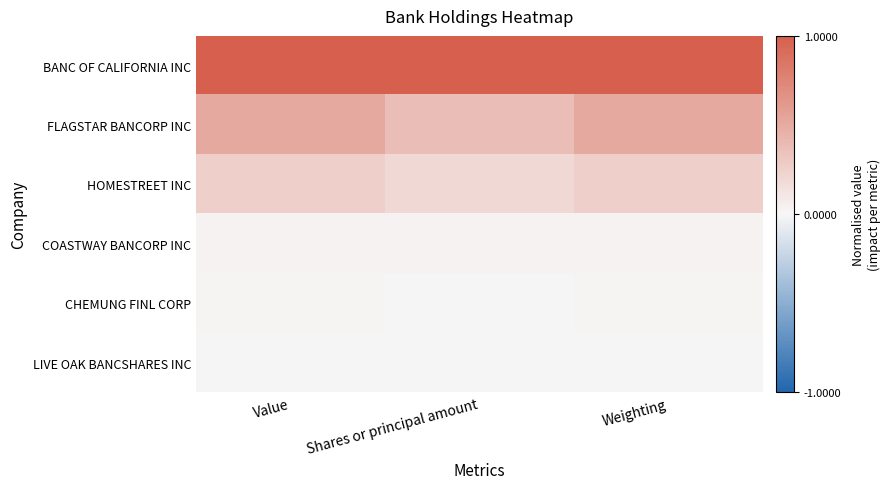

Reading left to right, what are all the values shown in this chart?

BANC OF CALIFORNIA INC: Value=1.0	Shares or principal amount=1.0	Weighting=1.0
FLAGSTAR BANCORP INC: Value=0.5	Shares or principal amount=0.4	Weighting=0.5
HOMESTREET INC: Value=0.3	Shares or principal amount=0.2	Weighting=0.3
COASTWAY BANCORP INC: Value=0.0	Shares or principal amount=0.0	Weighting=0.0
CHEMUNG FINL CORP: Value=0.0	Shares or principal amount=0.0	Weighting=0.0
LIVE OAK BANCSHARES INC: Value=0.0	Shares or principal amount=0.0	Weighting=0.0